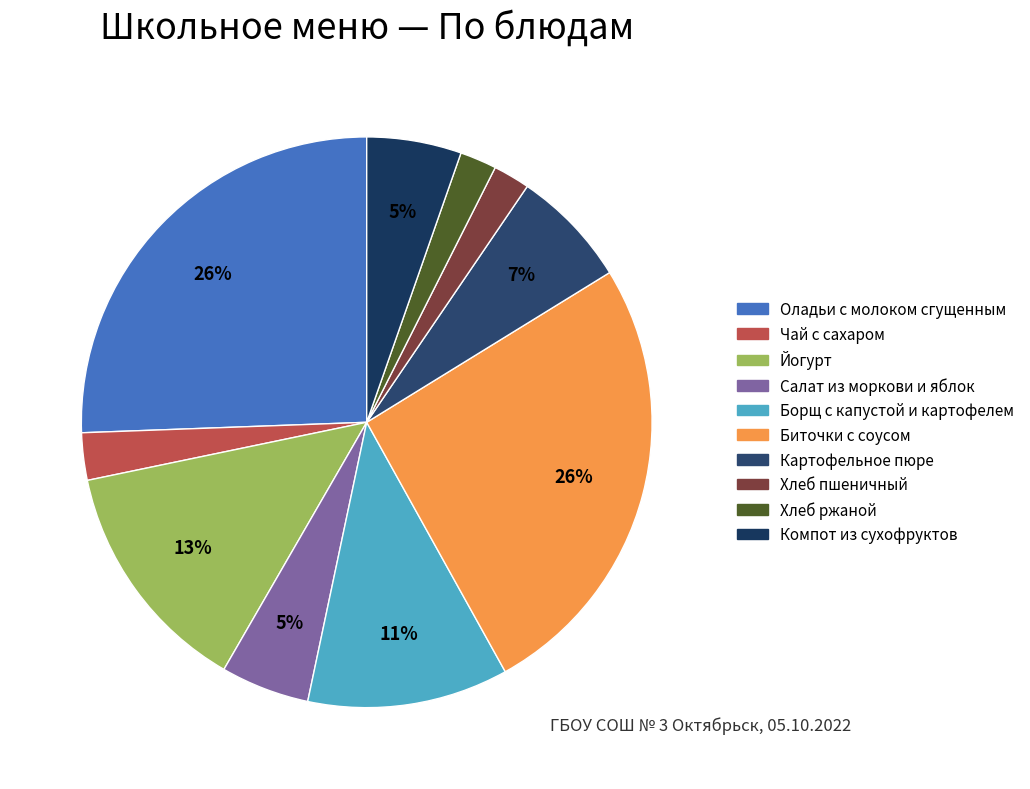

Which category has the biggest portion of the pie?

Биточки с соусом